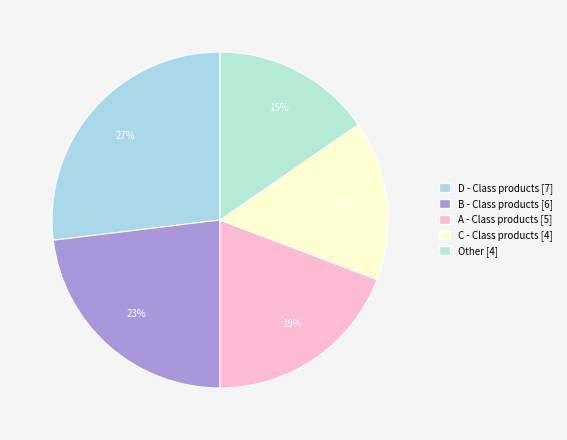

To the nearest percent, what percentage of the pie is Other?

15%